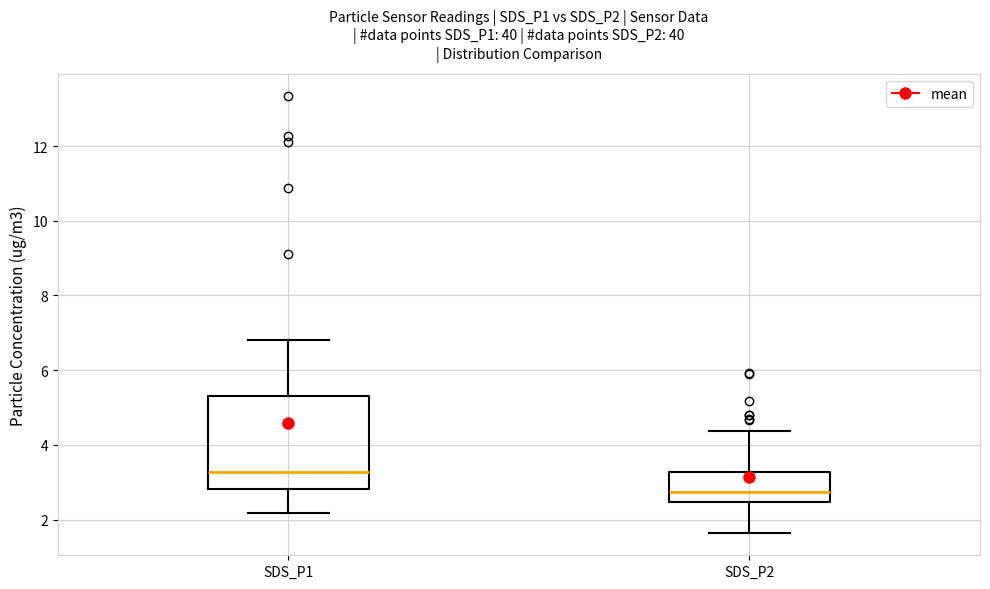

Which box has the lowest median line?

SDS_P2